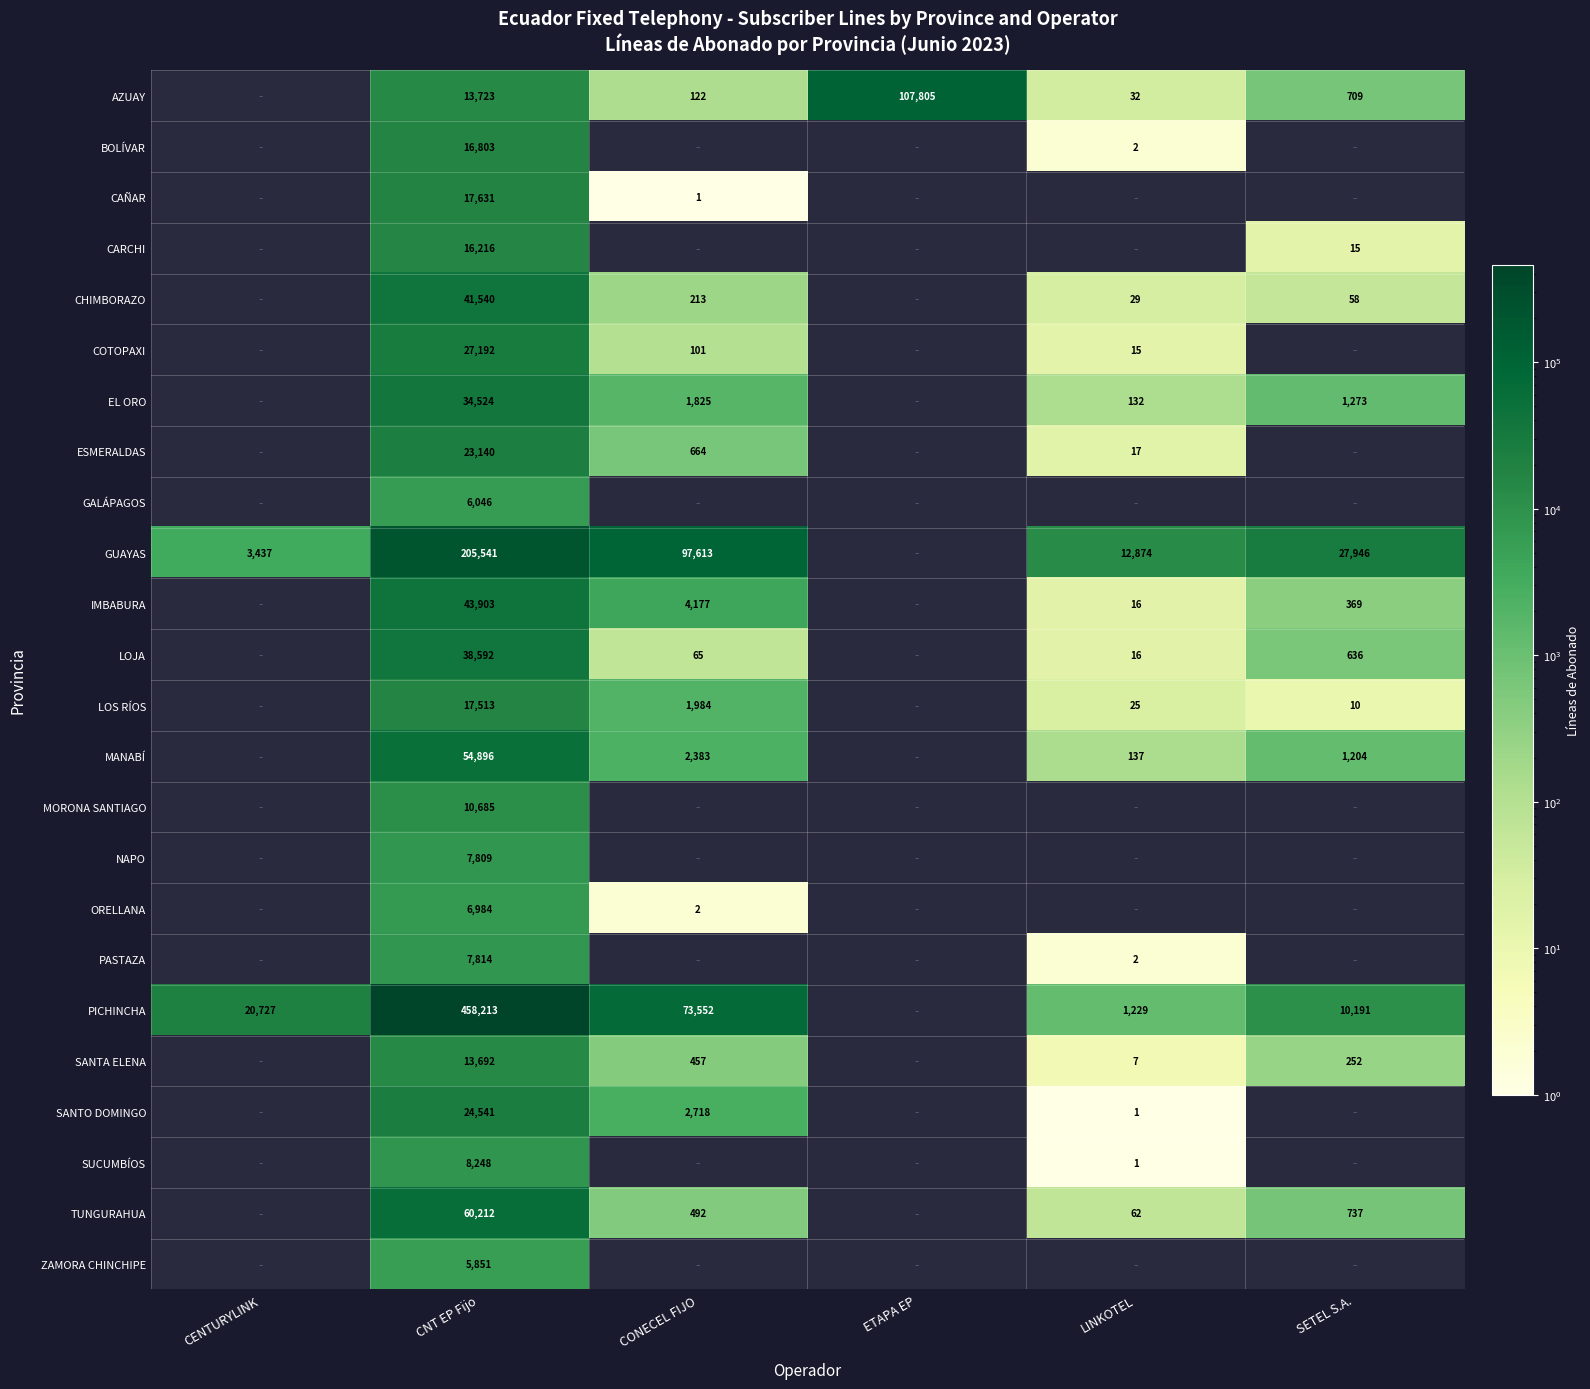

True or false: LOS RÍOS has a value of 10 at SETEL S.A..

True